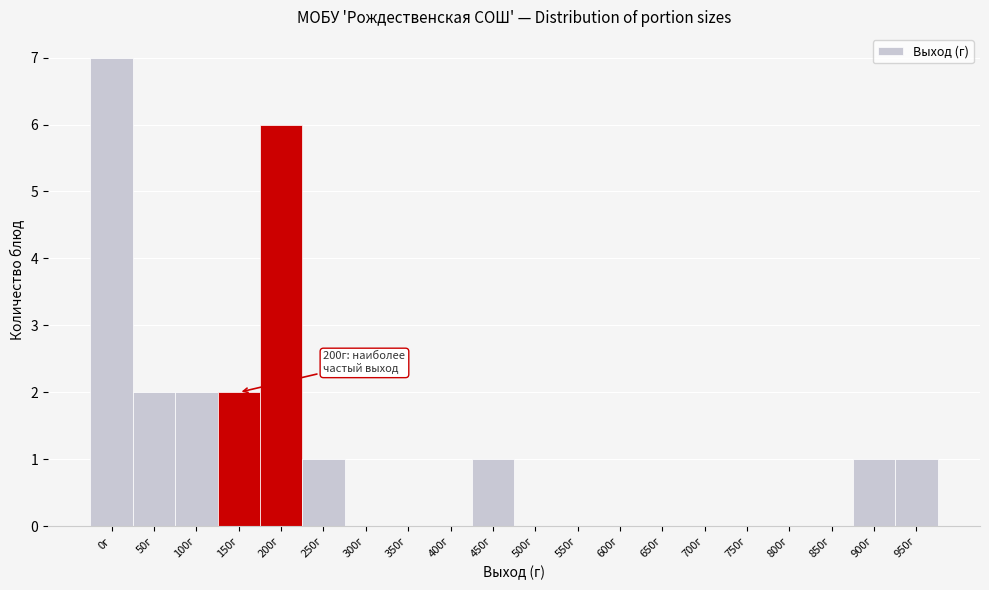

Reading left to right, extract all data points from this chart.

0г=7	50г=2	100г=2	150г=2	200г=6	250г=1	300г=0	350г=0	400г=0	450г=1	500г=0	550г=0	600г=0	650г=0	700г=0	750г=0	800г=0	850г=0	900г=1	950г=1